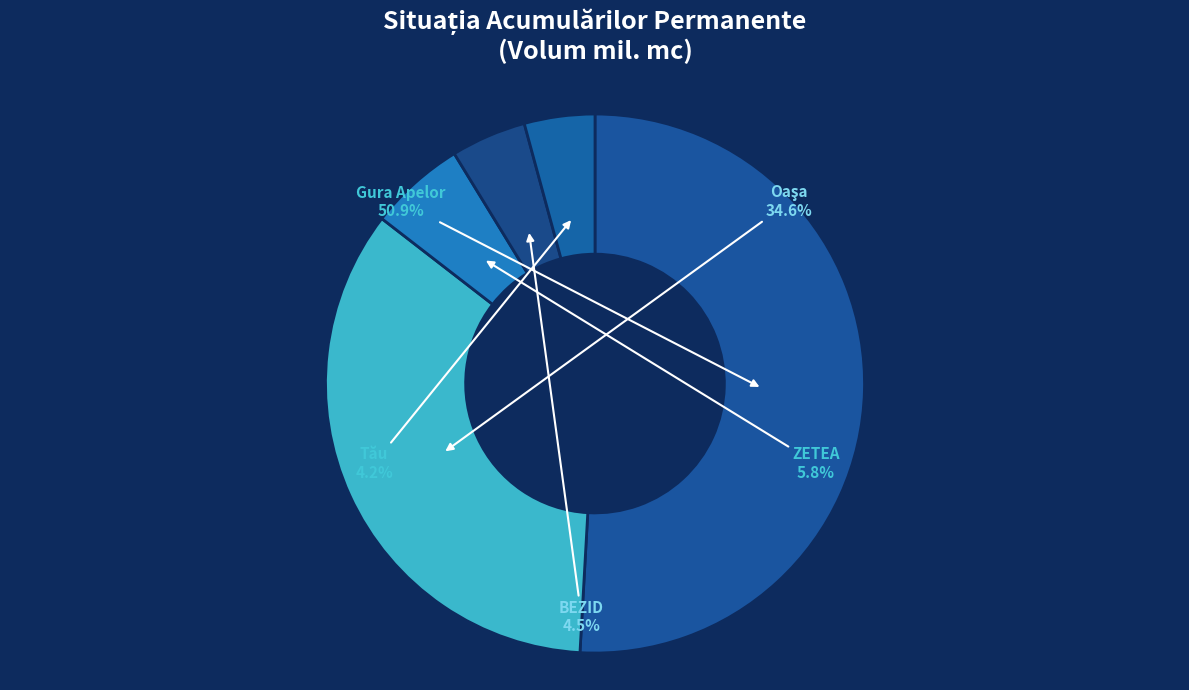

Which category has the biggest portion of the pie?

Gura Apelor